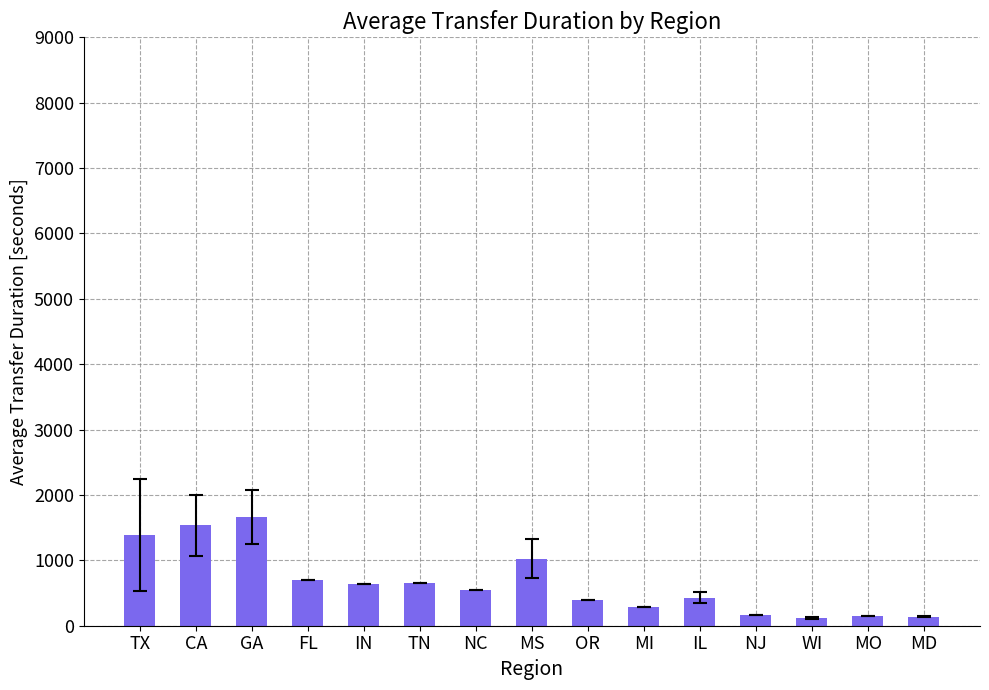

Where does the data first go above 540?

TX